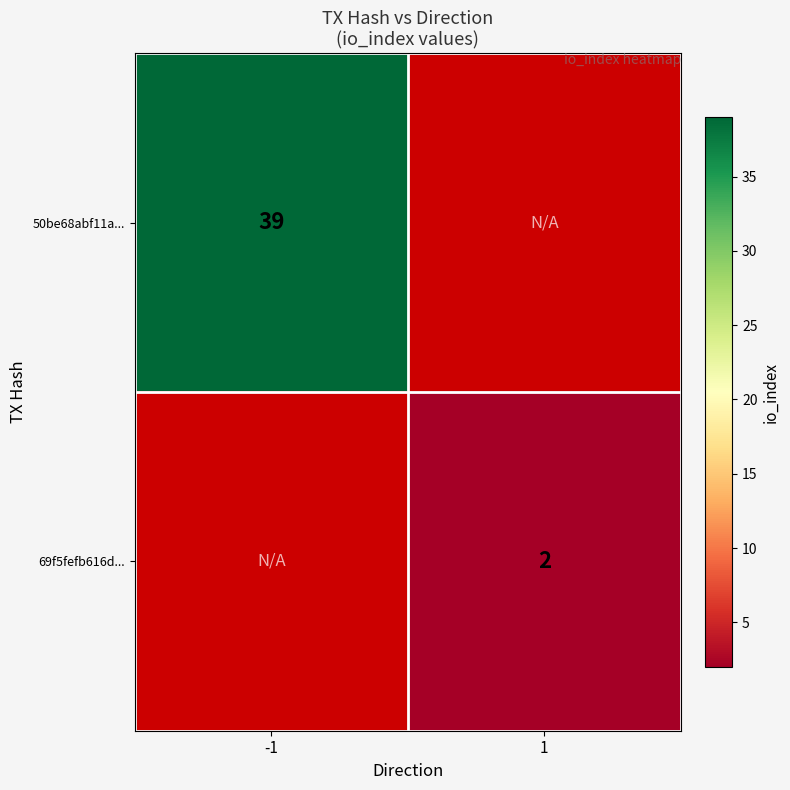

True or false: 69f5fefb616d... has a value of 2 at 1.

True